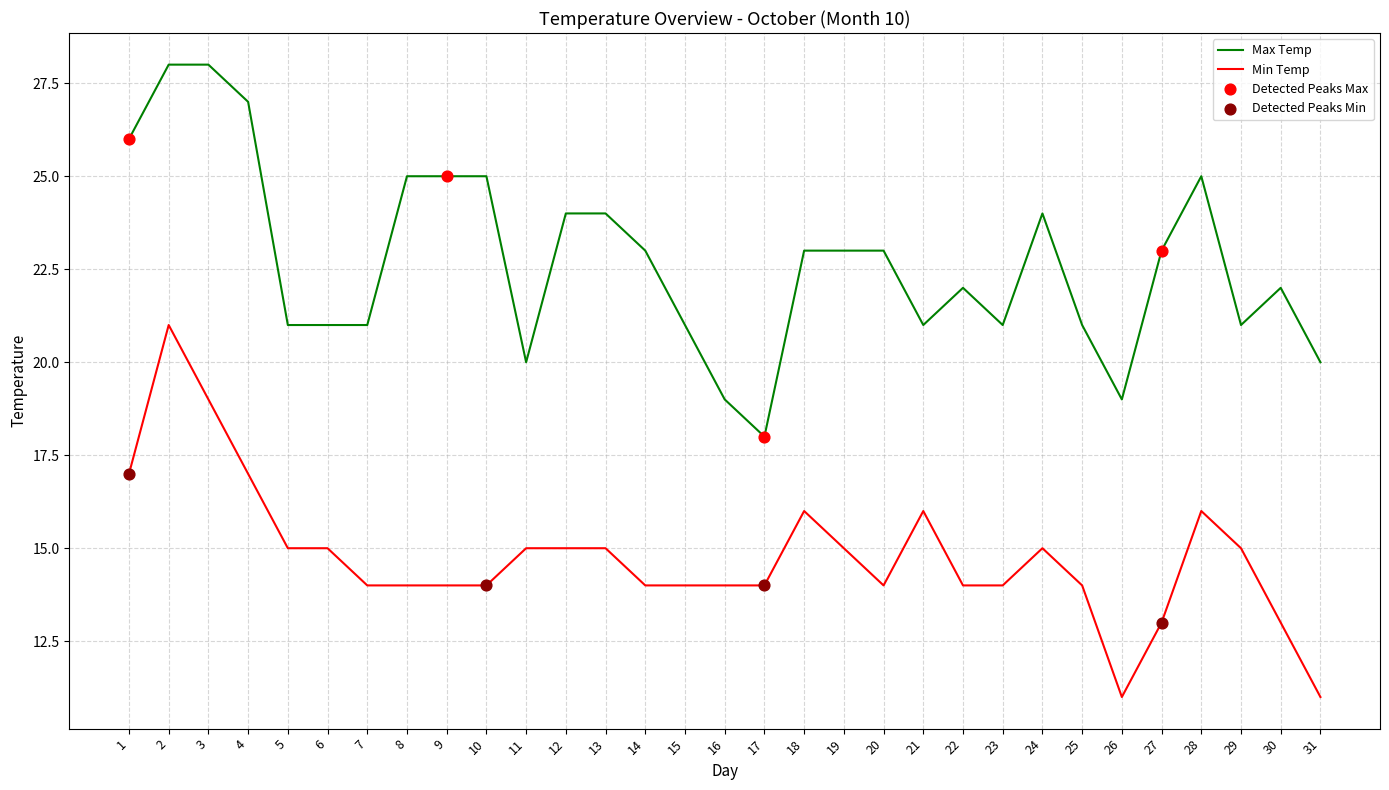

What is the total value across all series at 31?

31